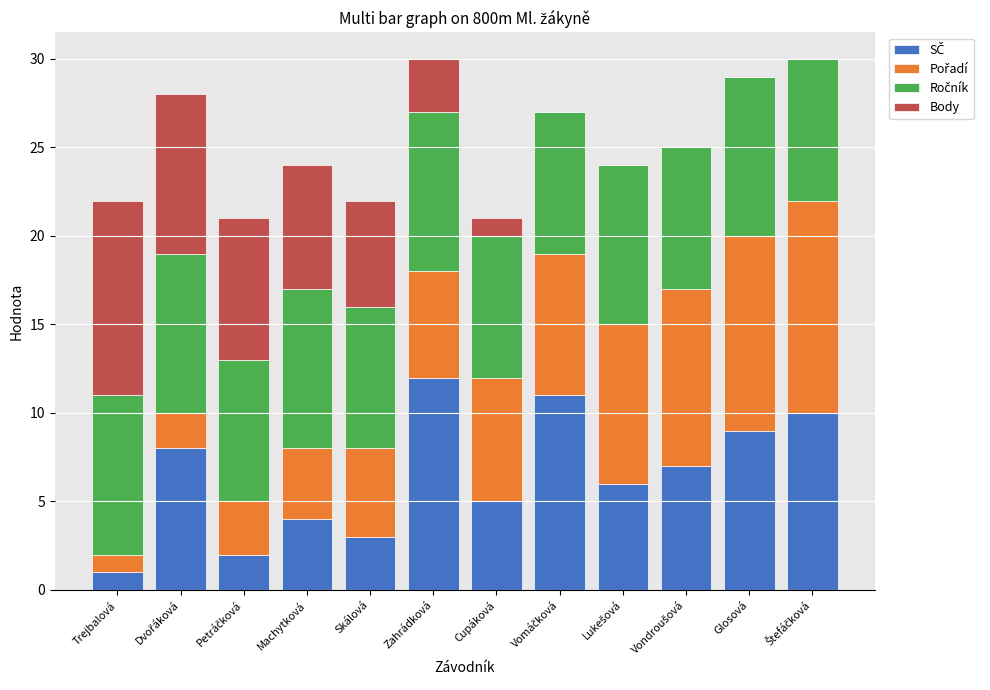

How many data points does each series have?

12